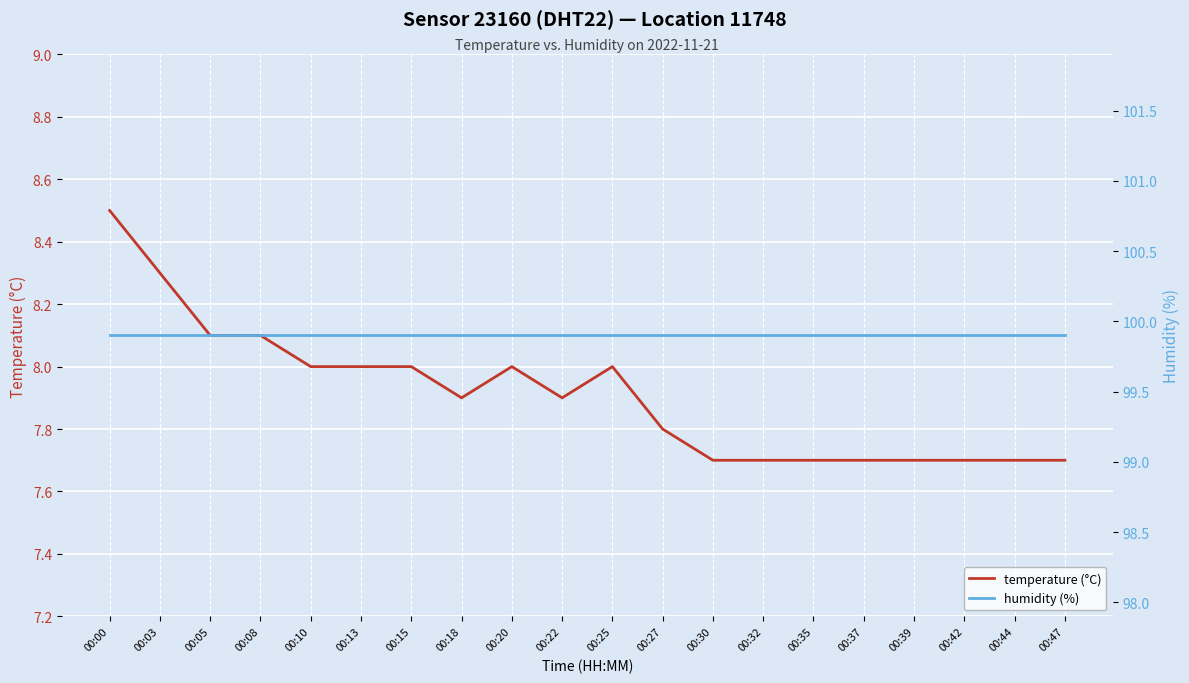

What is the difference between the maximum and second lowest values in the temperature (°C) series?

0.8